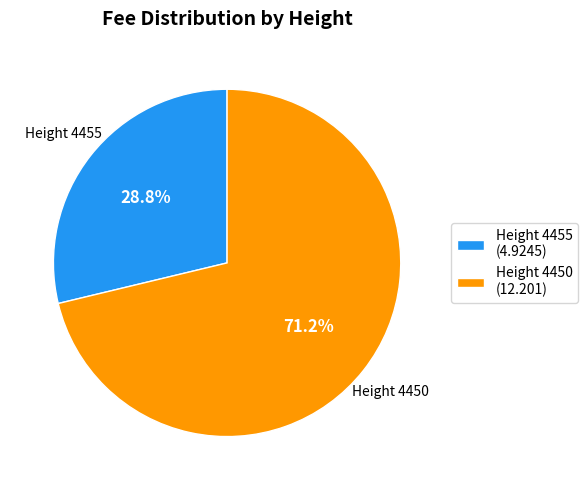

How many slices are in this pie chart?

2